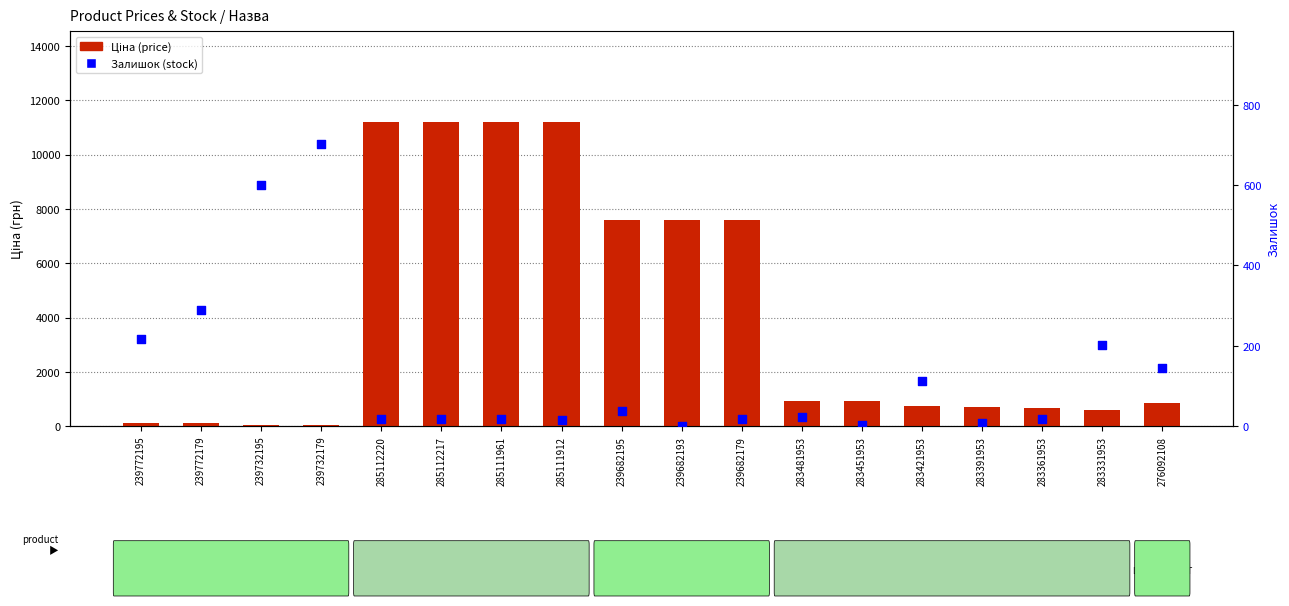

Which series reaches the maximum Y coordinate?

Ціна